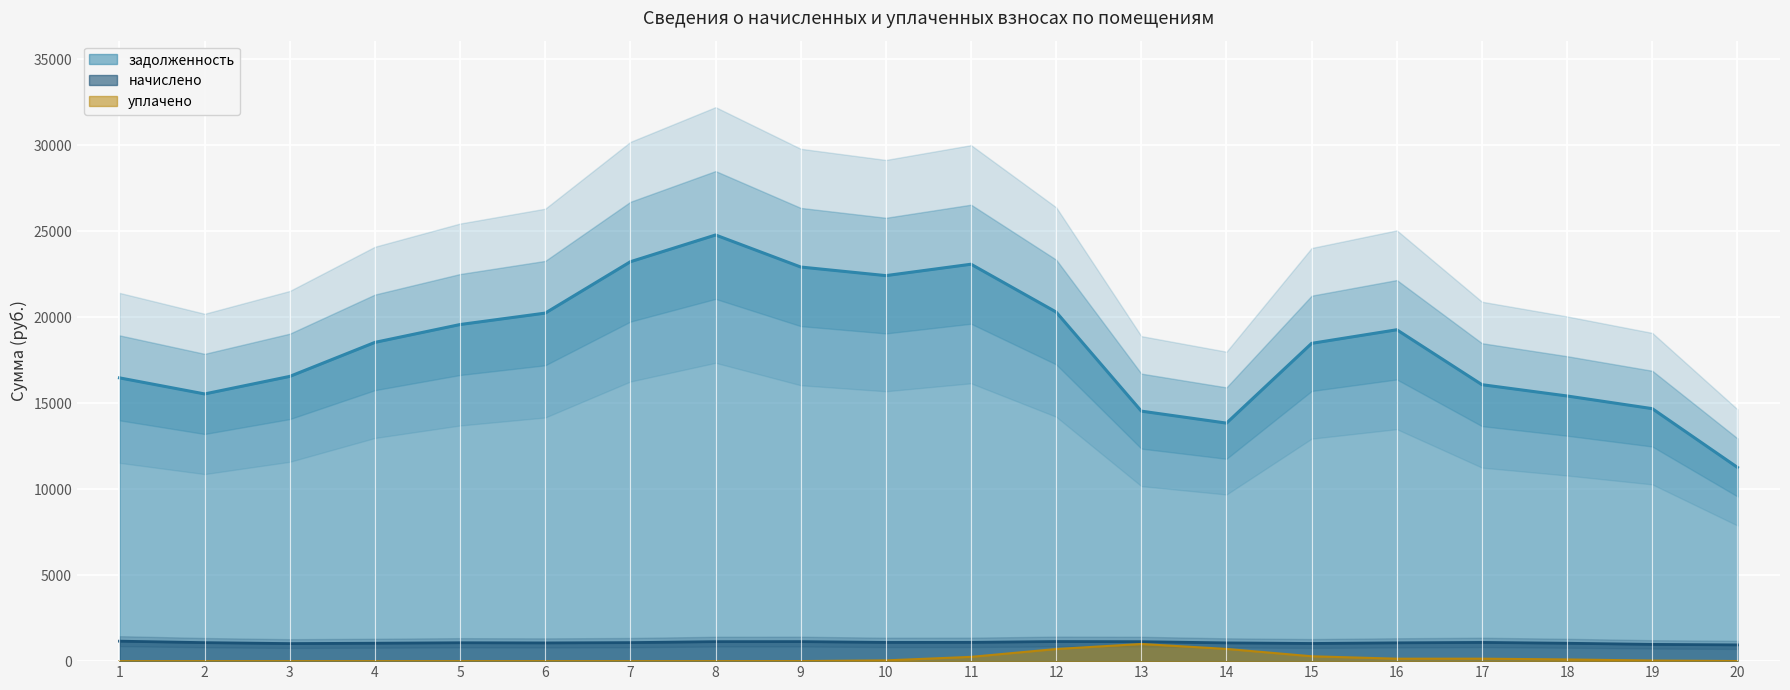

What is the difference between the maximum and minimum values in the начислено series?

217.1